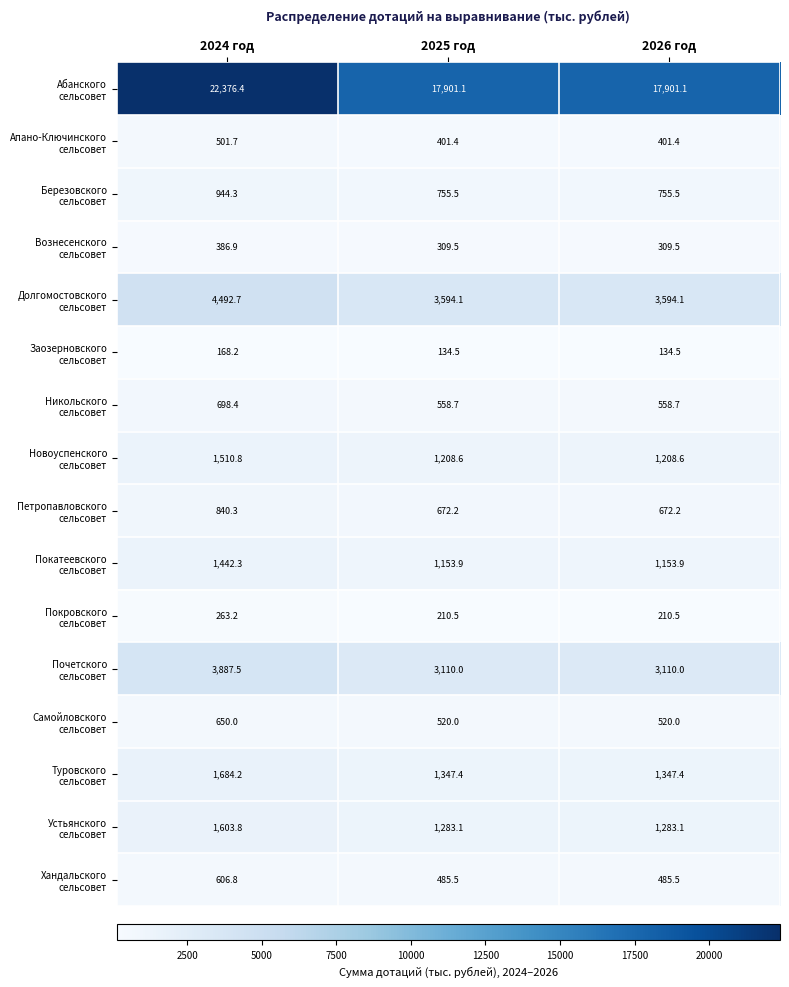

What is the minimum value shown in the chart?

134.5